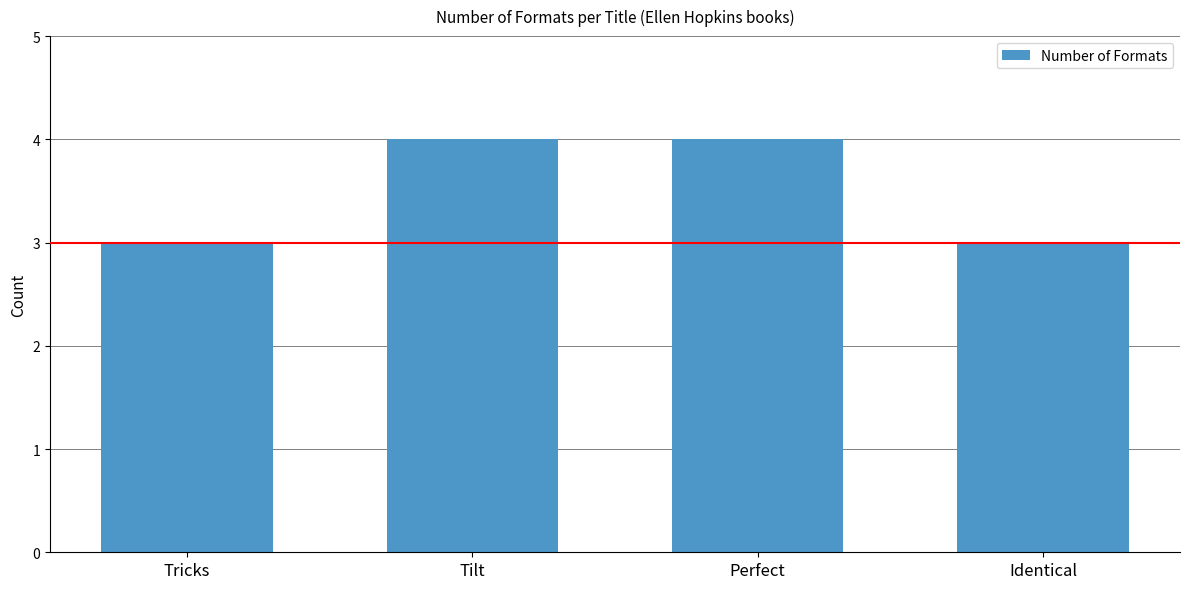

What is the label of the 3rd bar from the right?

Tilt